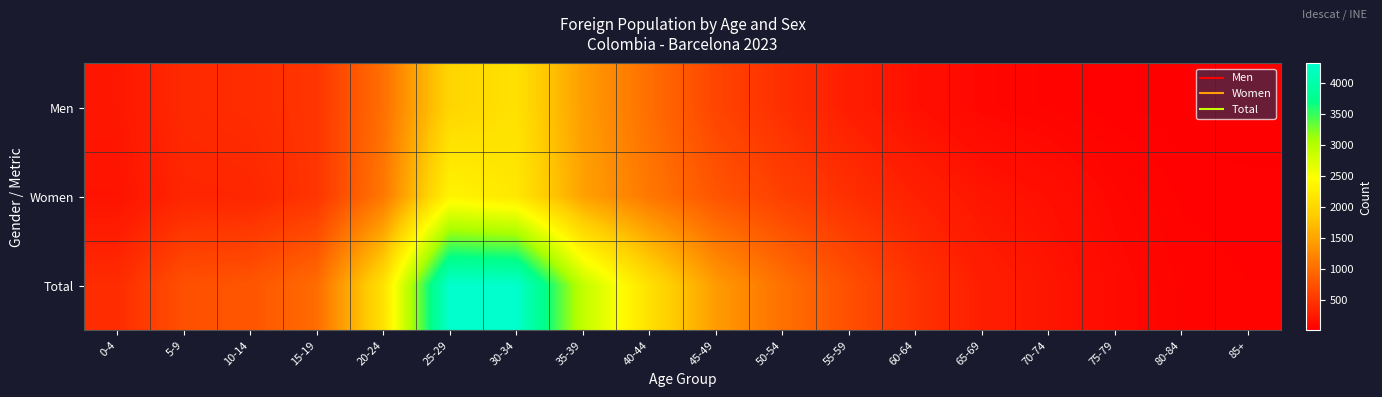

Rank the series by their maximum value, from lowest to highest.

Men, Women, Total